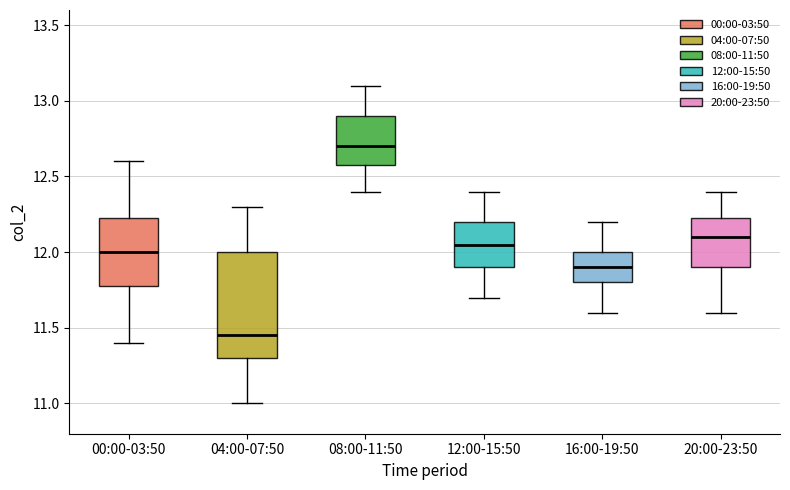

Reading left to right, read every box against the y-axis: the position of its median line, the range the box covers, and the ends of its whiskers. The values are not printed on the chart, so give them approximately, as read against the axis.

00:00-03:50: median 12.00, box 11.80 to 12.25, whiskers 11.40 to 12.60
04:00-07:50: median 11.45, box 11.30 to 12.00, whiskers 11.00 to 12.30
08:00-11:50: median 12.70, box 12.60 to 12.90, whiskers 12.40 to 13.10
12:00-15:50: median 12.05, box 11.90 to 12.20, whiskers 11.70 to 12.40
16:00-19:50: median 11.90, box 11.80 to 12.00, whiskers 11.60 to 12.20
20:00-23:50: median 12.10, box 11.90 to 12.25, whiskers 11.60 to 12.40